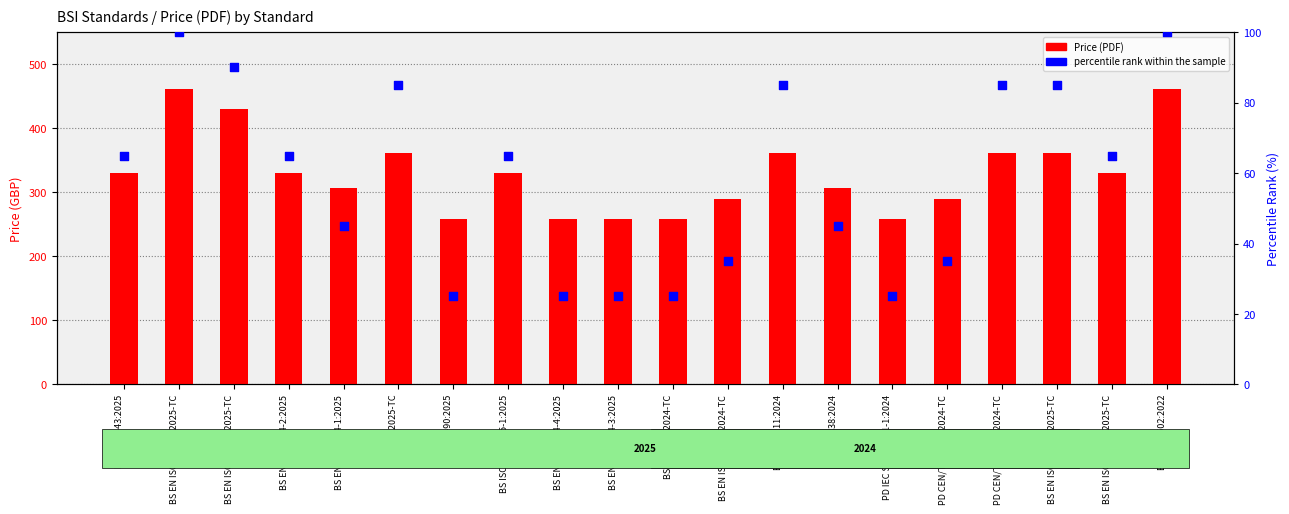

Is the value of Price (PDF) at BS EN 81-43:2025 greater than the value of percentile rank within the sample at BS EN ISO 29464:2024-TC?

Yes